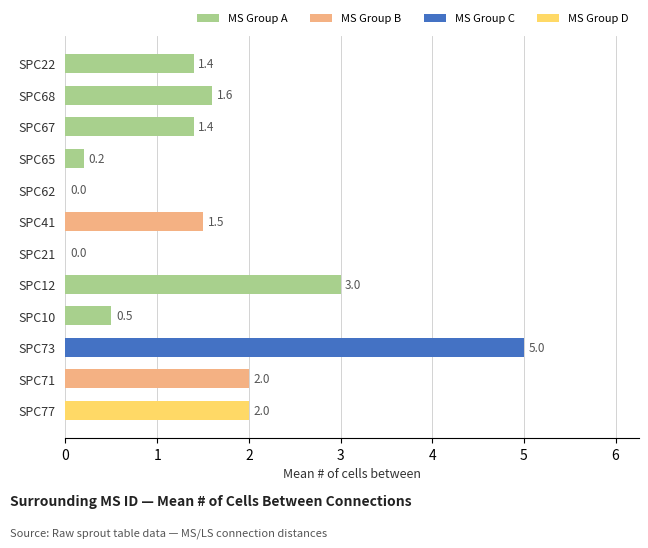

True or false: the data shows 1 at SPC41.

False